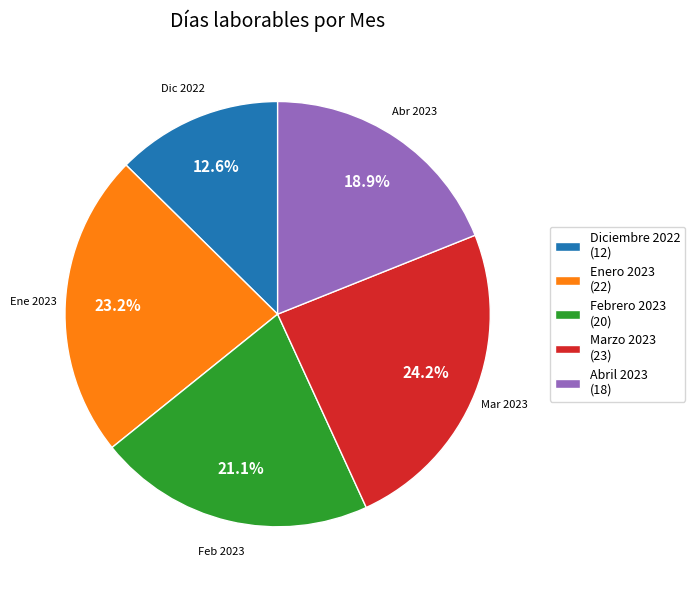

What percentage is the Marzo 2023 slice, to the nearest percent?

24%